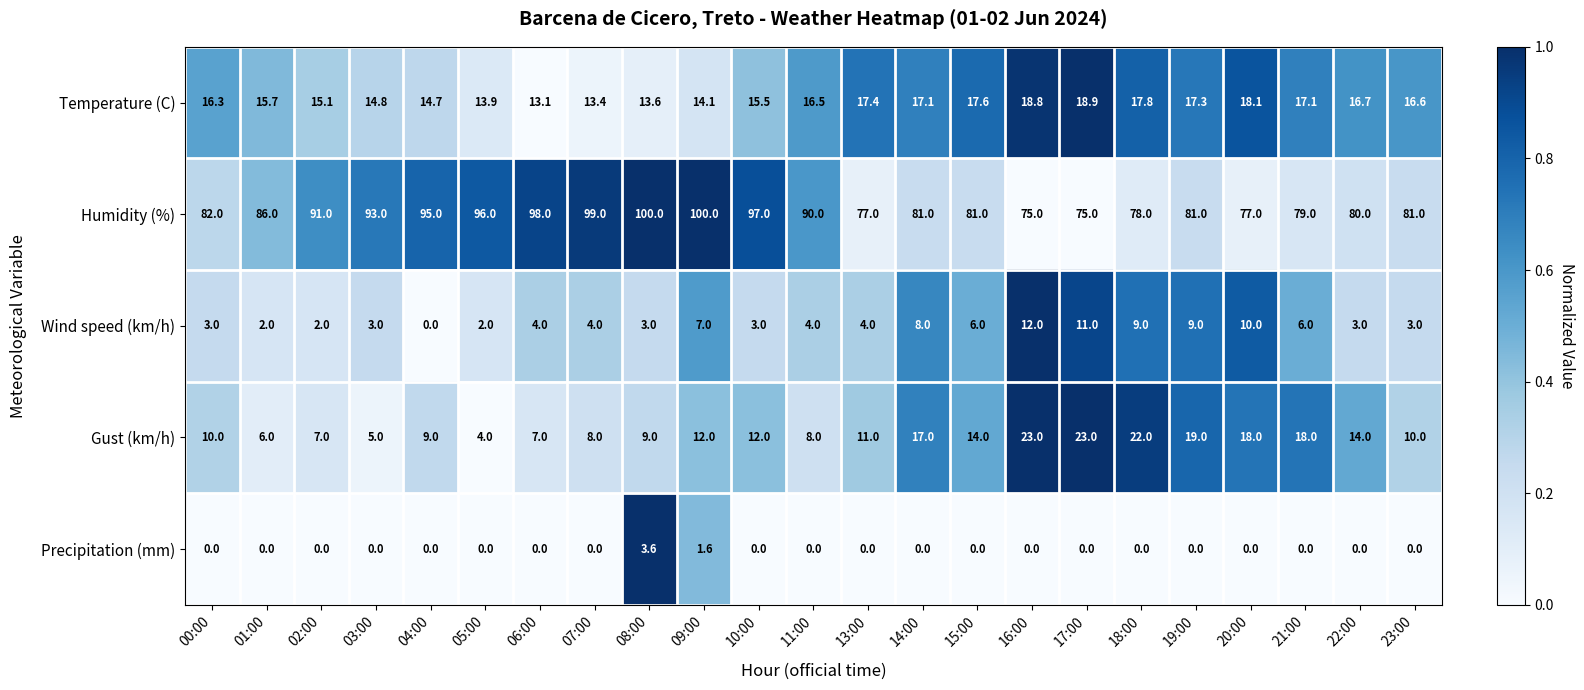

What is the highest value of the Temperature (C) series?

18.9